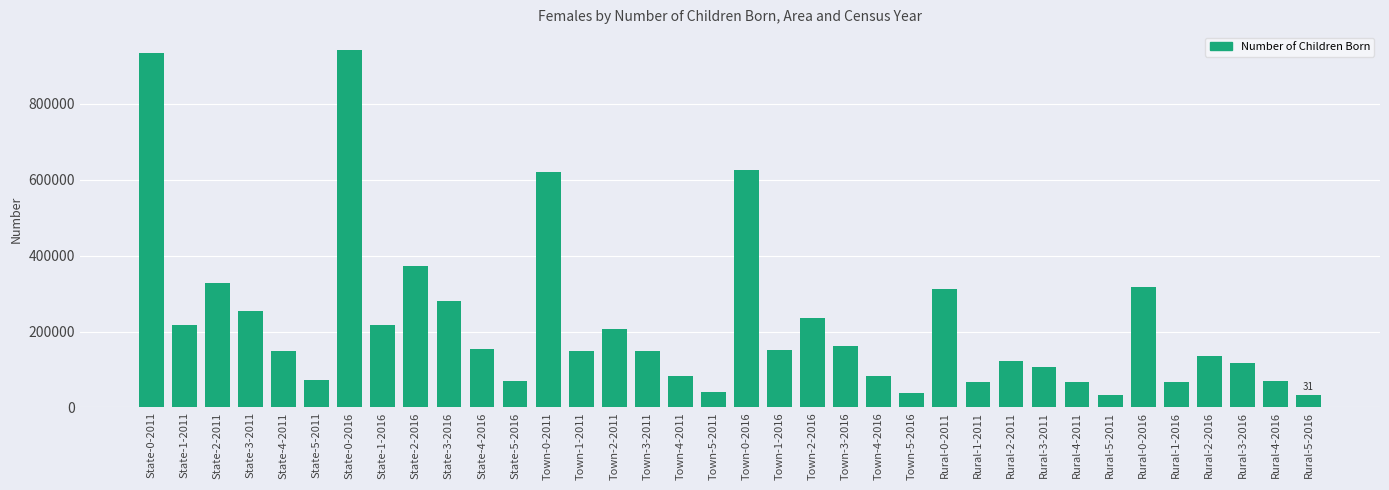

What is the average value?

221730